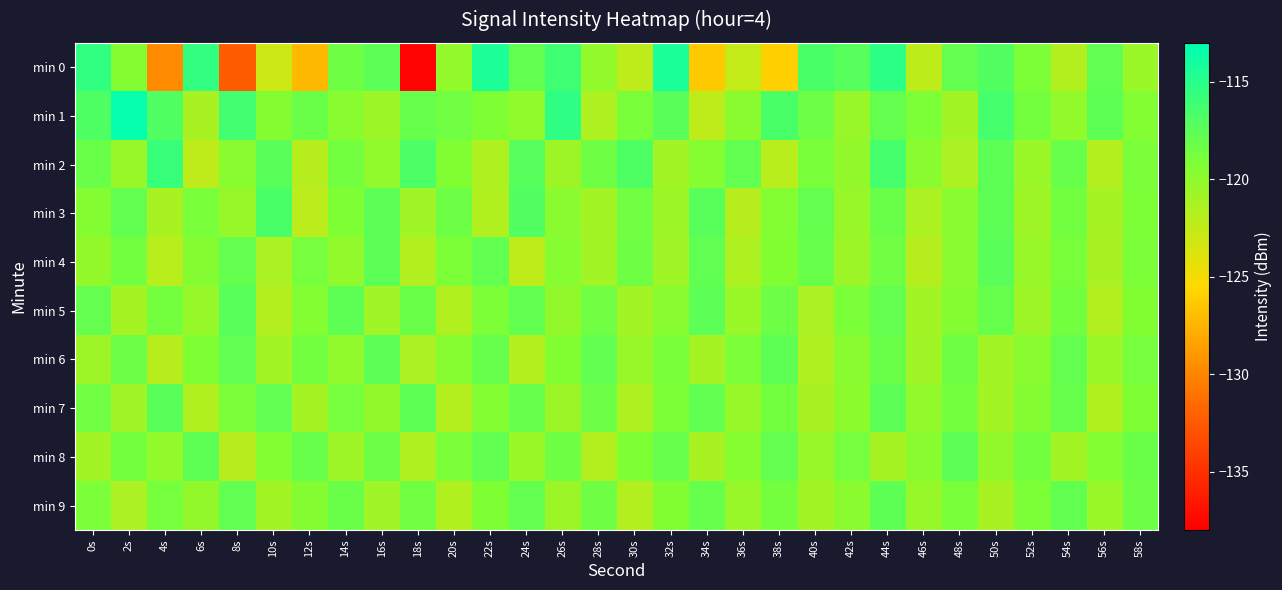

Reading left to right, list all the values displayed in this chart.

min 0: 0s=-115.4	2s=-119.5	4s=-129.7	6s=-115.5	8s=-132.3	10s=-123.0	12s=-127.2	14s=-118.4	16s=-117.5	18s=-137.8	20s=-120.1	22s=-114.5	24s=-117.8	26s=-116.1	28s=-120.1	30s=-122.3	32s=-114.3	34s=-126.3	36s=-122.5	38s=-125.9	40s=-116.7	42s=-117.2	44s=-115.2	46s=-122.2	48s=-117.9	50s=-117.0	52s=-119.1	54s=-121.8	56s=-117.8	58s=-120.6
min 1: 0s=-116.8	2s=-113.3	4s=-117.0	6s=-121.3	8s=-116.3	10s=-119.5	12s=-118.3	14s=-119.7	16s=-120.7	18s=-118.0	20s=-118.5	22s=-119.2	24s=-120.1	26s=-115.3	28s=-121.5	30s=-118.9	32s=-117.4	34s=-122.3	36s=-119.8	38s=-116.7	40s=-118.3	42s=-120.5	44s=-117.9	46s=-119.1	48s=-121.0	50s=-116.5	52s=-118.7	54s=-120.2	56s=-117.6	58s=-119.4
min 2: 0s=-118.2	2s=-120.5	4s=-115.8	6s=-122.3	8s=-119.7	10s=-117.4	12s=-121.9	14s=-118.6	16s=-120.1	18s=-116.8	20s=-119.3	22s=-121.5	24s=-117.2	26s=-120.8	28s=-118.4	30s=-116.9	32s=-121.1	34s=-119.6	36s=-117.8	38s=-122.0	40s=-118.9	42s=-120.3	44s=-116.5	46s=-119.8	48s=-121.4	50s=-117.6	52s=-120.6	54s=-118.1	56s=-121.8	58s=-119.0
min 3: 0s=-119.5	2s=-117.8	4s=-121.3	6s=-118.9	8s=-120.4	10s=-116.7	12s=-122.1	14s=-119.2	16s=-117.5	18s=-120.9	20s=-118.3	22s=-121.6	24s=-117.1	26s=-119.8	28s=-121.0	30s=-118.5	32s=-120.7	34s=-117.3	36s=-121.9	38s=-119.4	40s=-117.9	42s=-120.5	44s=-118.2	46s=-121.4	48s=-119.7	50s=-117.6	52s=-120.8	54s=-118.6	56s=-121.2	58s=-119.1
min 4: 0s=-120.3	2s=-118.6	4s=-122.0	6s=-119.5	8s=-117.9	10s=-121.4	12s=-118.8	14s=-120.2	16s=-117.5	18s=-121.7	20s=-119.1	22s=-117.8	24s=-122.3	26s=-119.6	28s=-121.0	30s=-118.4	32s=-120.9	34s=-117.7	36s=-121.5	38s=-119.3	40s=-118.1	42s=-120.7	44s=-118.5	46s=-121.9	48s=-119.8	50s=-117.4	52s=-120.5	54s=-118.9	56s=-121.3	58s=-119.0
min 5: 0s=-117.9	2s=-121.2	4s=-118.7	6s=-120.4	8s=-117.3	10s=-121.8	12s=-119.4	14s=-117.6	16s=-120.9	18s=-118.2	20s=-121.6	22s=-119.1	24s=-117.8	26s=-120.3	28s=-118.5	30s=-121.0	32s=-119.7	34s=-117.5	36s=-120.6	38s=-118.3	40s=-121.4	42s=-119.0	44s=-117.9	46s=-121.1	48s=-119.5	50s=-118.0	52s=-120.8	54s=-118.6	56s=-121.7	58s=-119.3
min 6: 0s=-120.8	2s=-118.3	4s=-121.9	6s=-119.2	8s=-117.7	10s=-121.0	12s=-118.6	14s=-120.1	16s=-117.5	18s=-121.4	20s=-119.6	22s=-118.0	24s=-121.7	26s=-119.3	28s=-117.8	30s=-120.5	32s=-118.9	34s=-121.2	36s=-119.0	38s=-117.6	40s=-121.5	42s=-119.8	44s=-118.2	46s=-120.9	48s=-118.4	50s=-121.1	52s=-119.7	54s=-117.9	56s=-120.6	58s=-118.8
min 7: 0s=-118.5	2s=-120.9	4s=-117.4	6s=-121.6	8s=-119.0	10s=-117.7	12s=-121.2	14s=-118.8	16s=-120.3	18s=-117.6	20s=-121.8	22s=-119.4	24s=-118.1	26s=-120.7	28s=-118.3	30s=-121.5	32s=-119.1	34s=-117.8	36s=-120.4	38s=-118.6	40s=-121.3	42s=-119.9	44s=-117.5	46s=-120.2	48s=-118.7	50s=-121.0	52s=-119.5	54s=-118.0	56s=-121.6	58s=-119.2
min 8: 0s=-121.1	2s=-118.7	4s=-120.2	6s=-117.6	8s=-121.9	10s=-119.4	12s=-118.1	14s=-120.8	16s=-118.3	18s=-121.5	20s=-119.0	22s=-117.8	24s=-120.6	26s=-118.4	28s=-121.7	30s=-119.2	32s=-118.0	34s=-121.3	36s=-119.6	38s=-117.9	40s=-120.5	42s=-118.8	44s=-121.2	46s=-119.7	48s=-117.5	50s=-120.3	52s=-118.6	54s=-121.0	56s=-119.4	58s=-118.2
min 9: 0s=-119.0	2s=-121.4	4s=-118.8	6s=-120.3	8s=-117.7	10s=-121.1	12s=-119.5	14s=-118.2	16s=-120.9	18s=-118.5	20s=-121.6	22s=-119.2	24s=-117.9	26s=-120.7	28s=-118.4	30s=-121.8	32s=-119.3	34s=-118.0	36s=-120.5	38s=-118.7	40s=-121.0	42s=-119.8	44s=-117.6	46s=-120.4	48s=-118.9	50s=-121.3	52s=-119.1	54s=-117.8	56s=-120.6	58s=-118.3